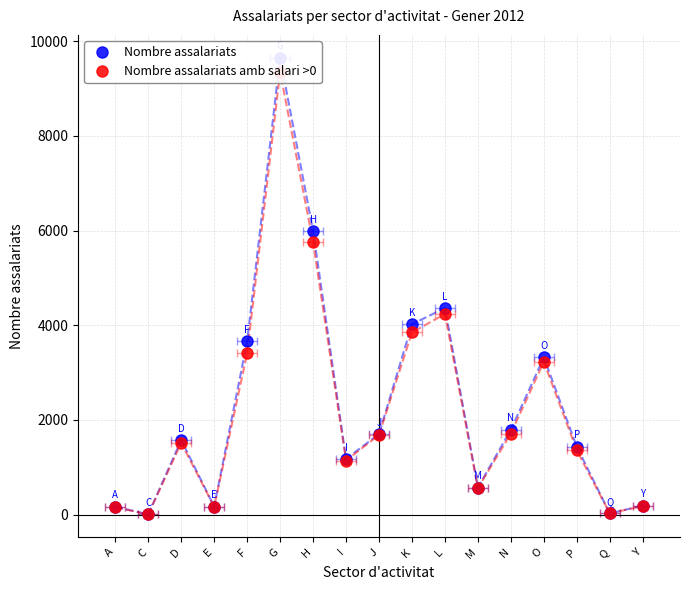

True or false: Nombre assalariats and Nombre assalariats amb salari >0 intersect in this chart.

False